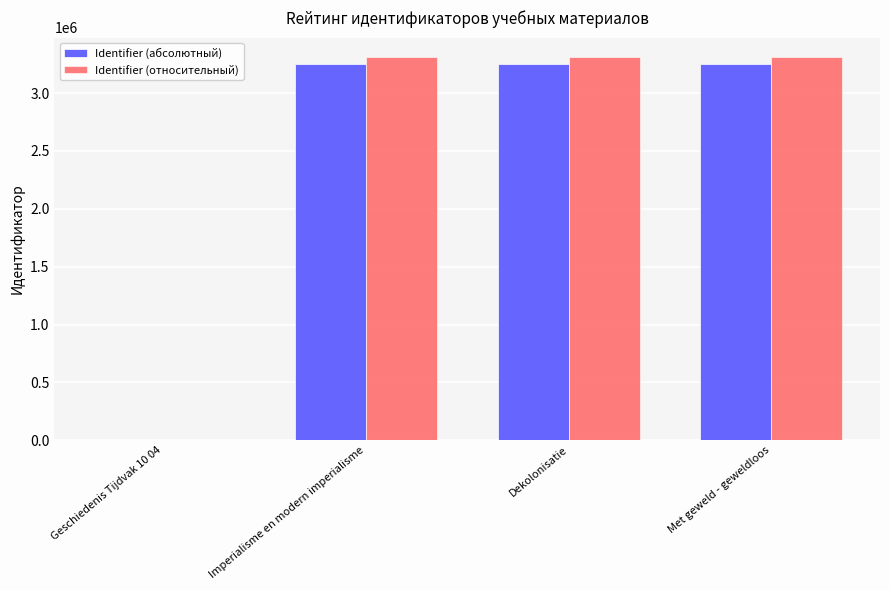

Which series changed the most between Geschiedenis Tijdvak 10 04 and Imperialisme en modern imperialisme?

Identifier (относительный)